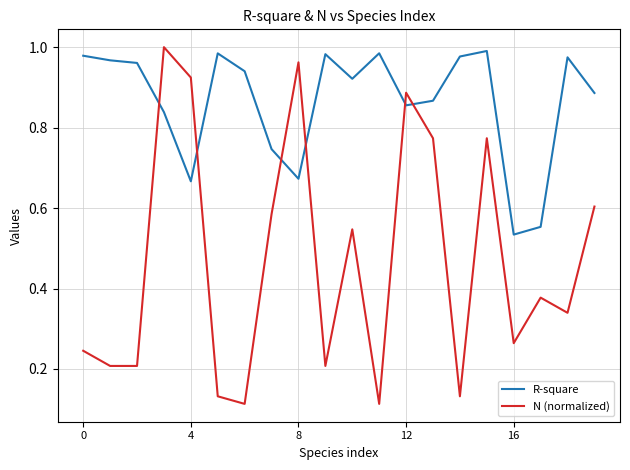

True or false: N (normalized) and R-square intersect in this chart.

True